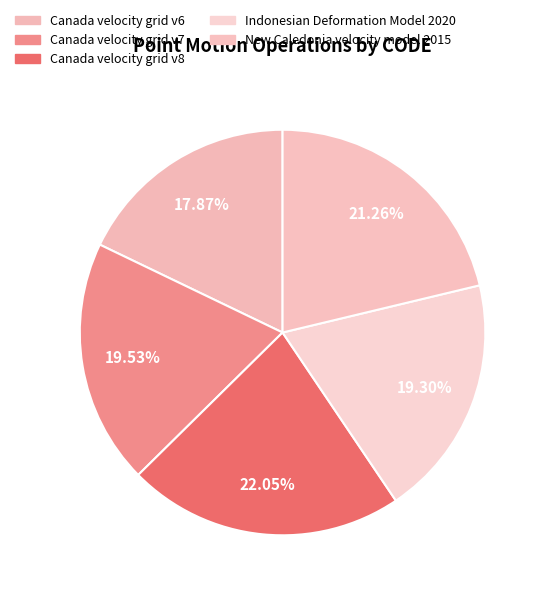

Which slice is the largest?

Canada velocity grid v8